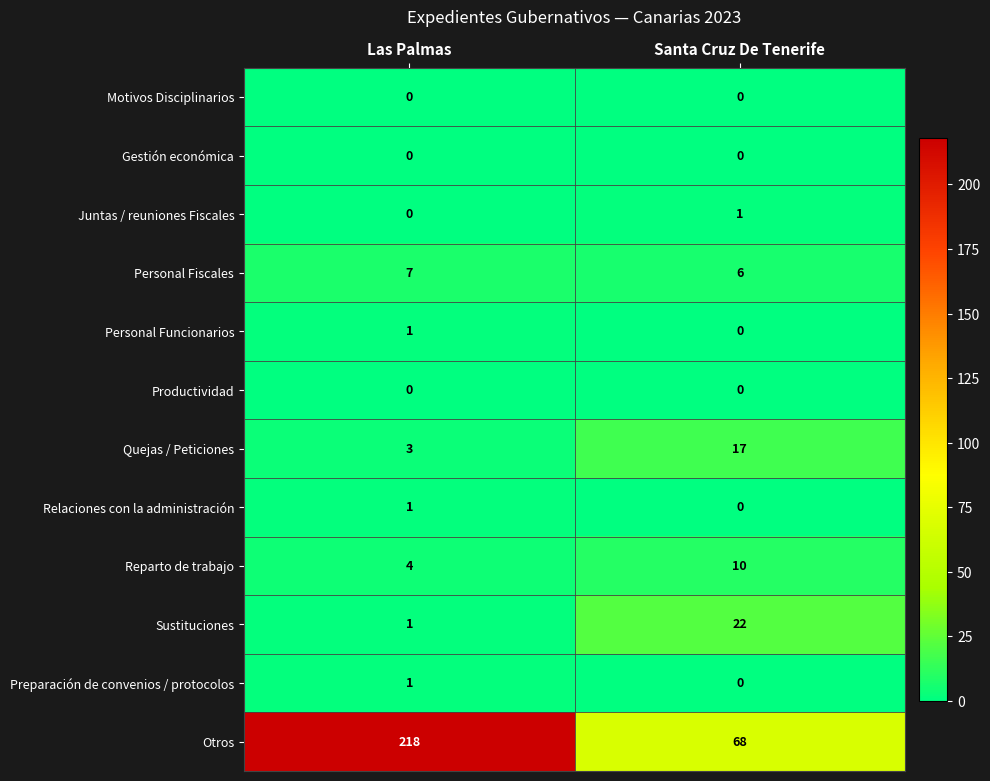

At which category does the chart reach its peak across all series?

Las Palmas